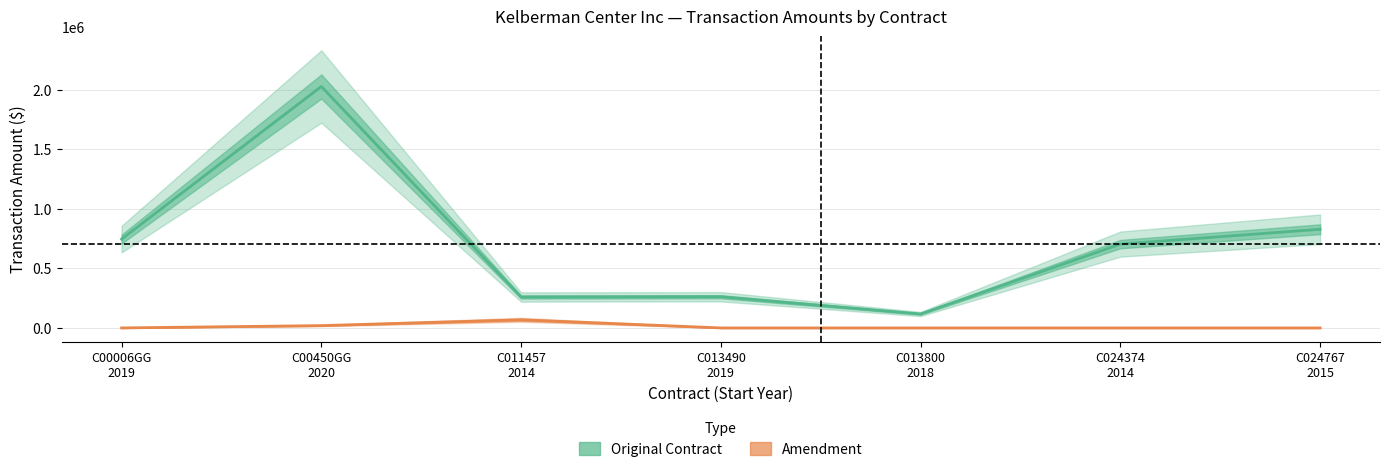

What is the difference between the Original Contract values at C00006GG
2019 and C013800
2018?

628841